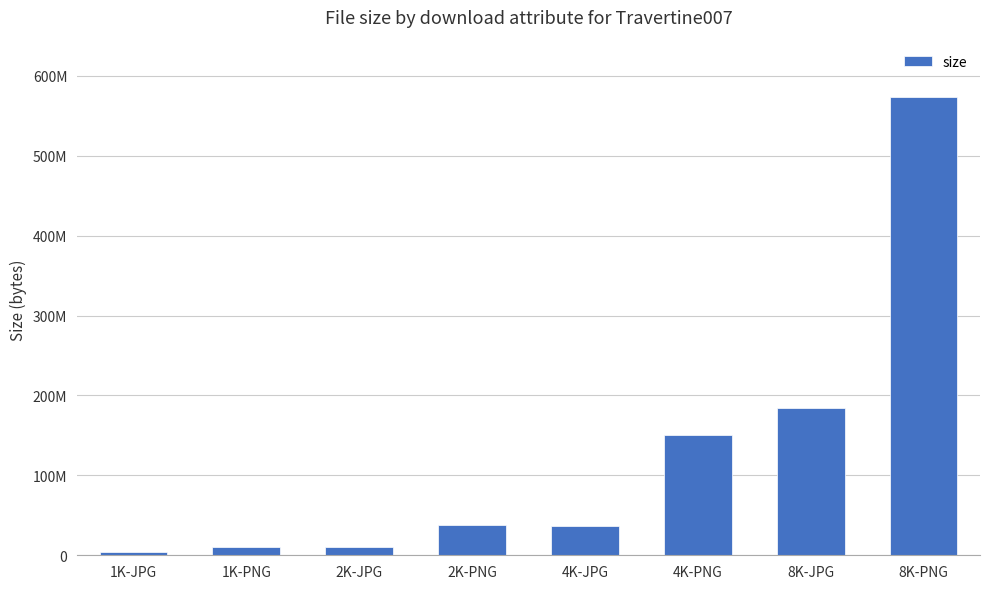

Are the bars horizontal?

No